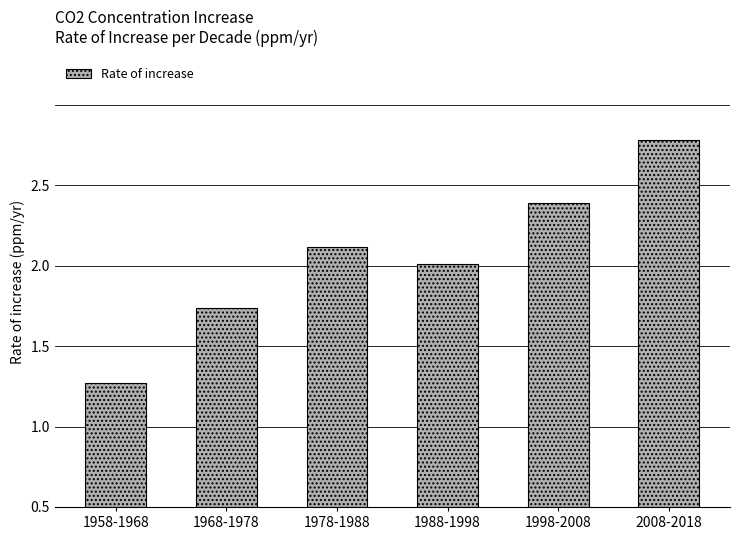

What is the difference between the maximum and minimum values?

1.5